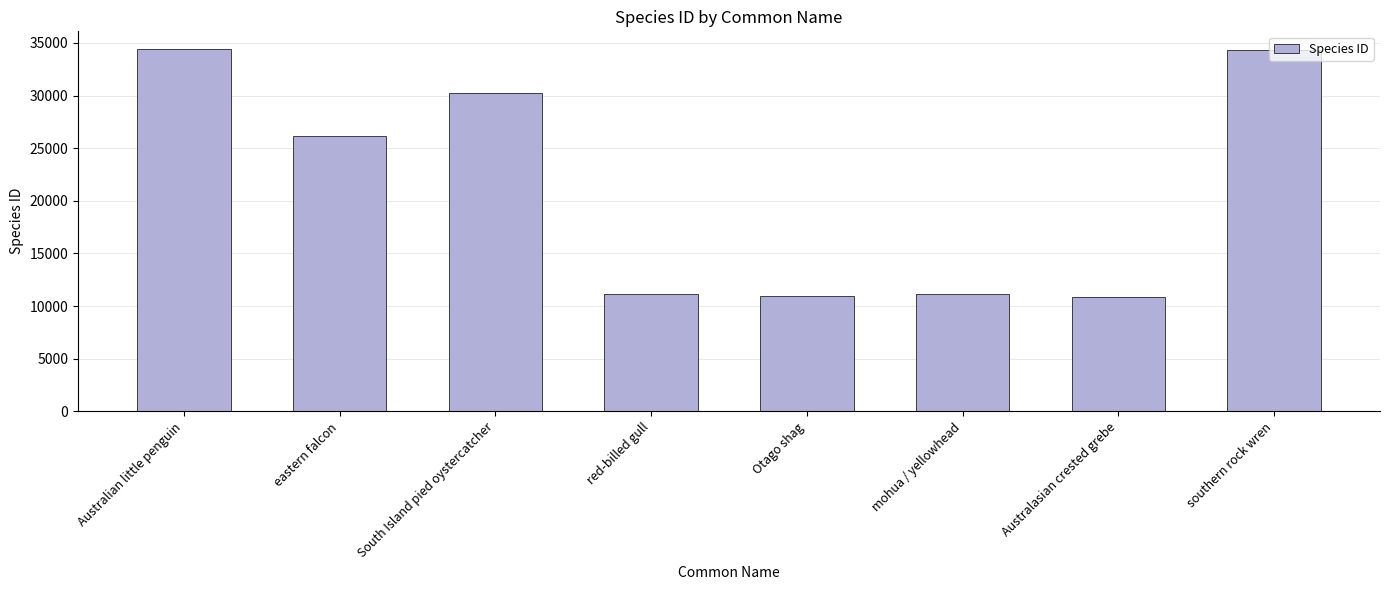

What is the label of the 6th bar from the right?

South Island pied oystercatcher